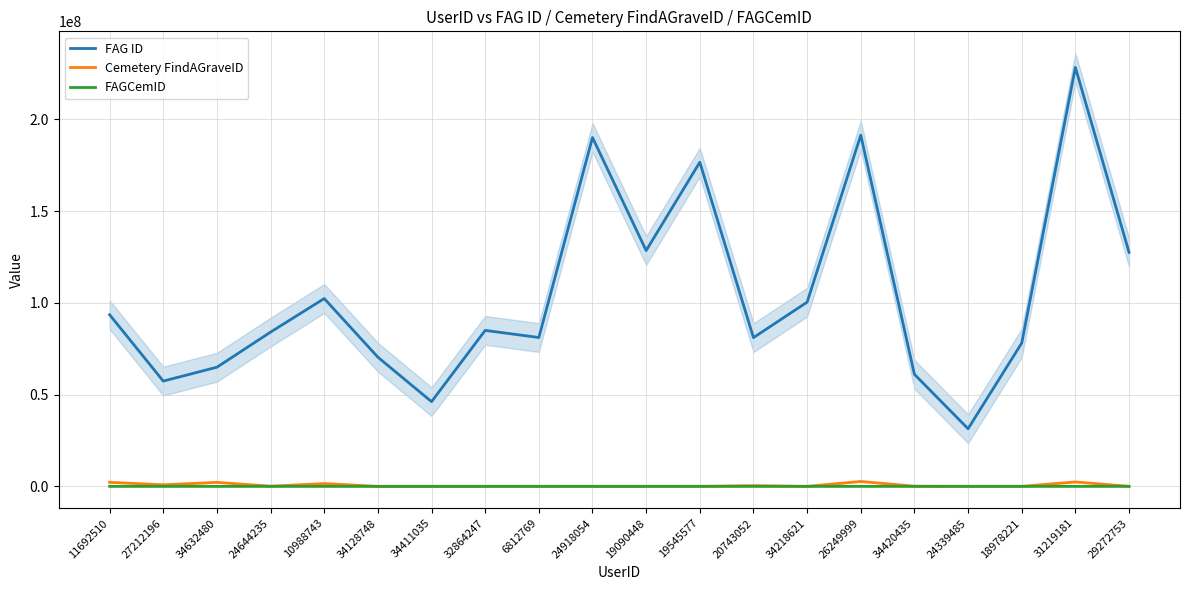

Does the chart have visible grid lines?

Yes